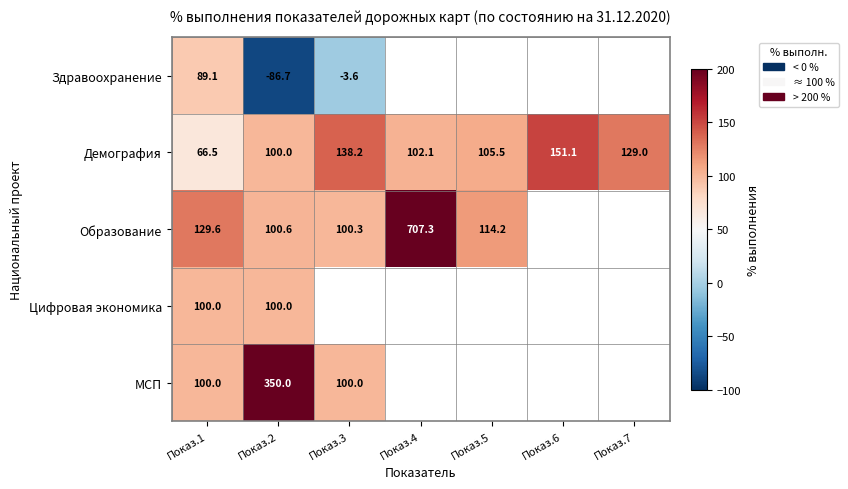

Is it true that Демография equals 65.3 at Показ.5?

False